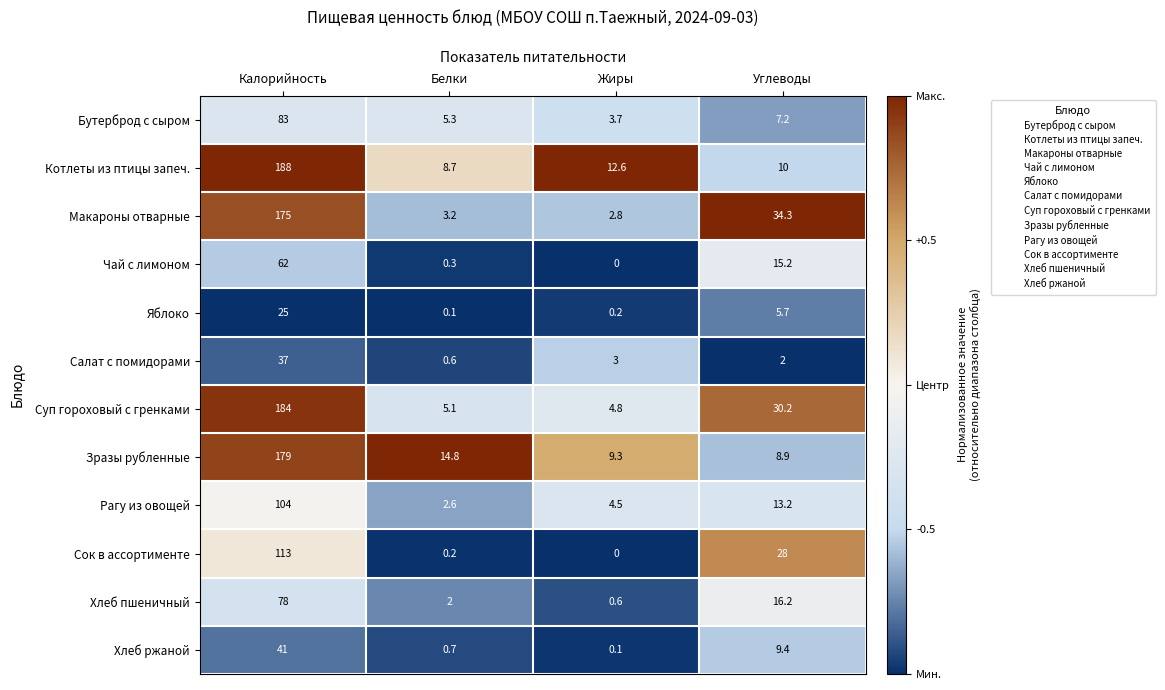

Which series changed the most between Жиры and Углеводы?

Макароны отварные